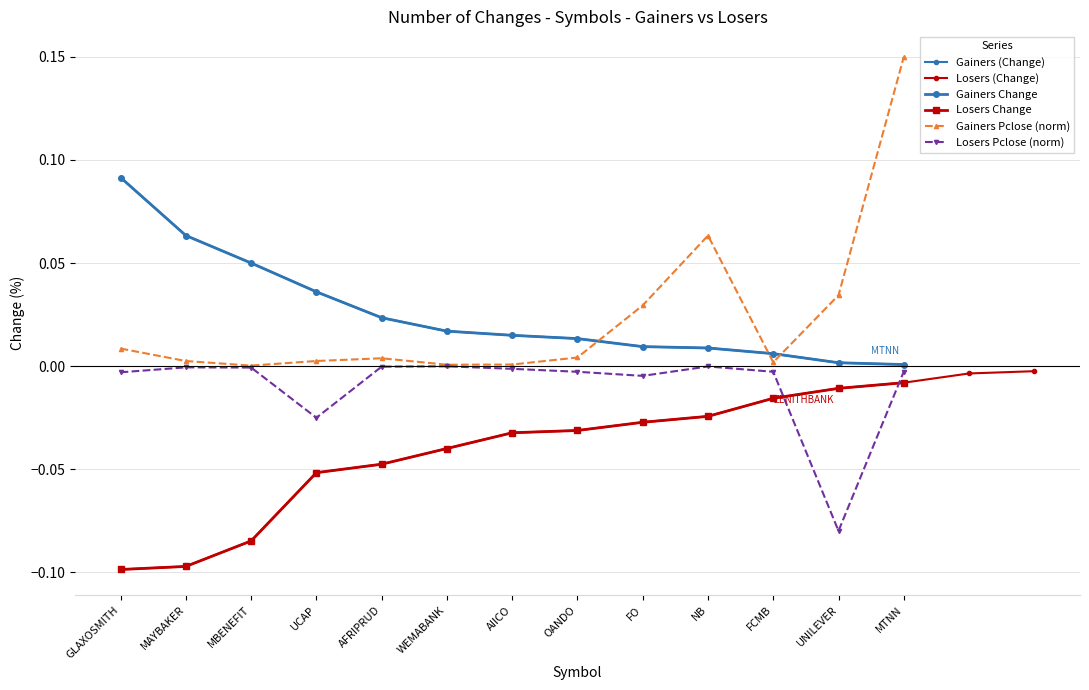

True or false: GLAXOSMITH and MAYBAKER intersect in this chart.

False